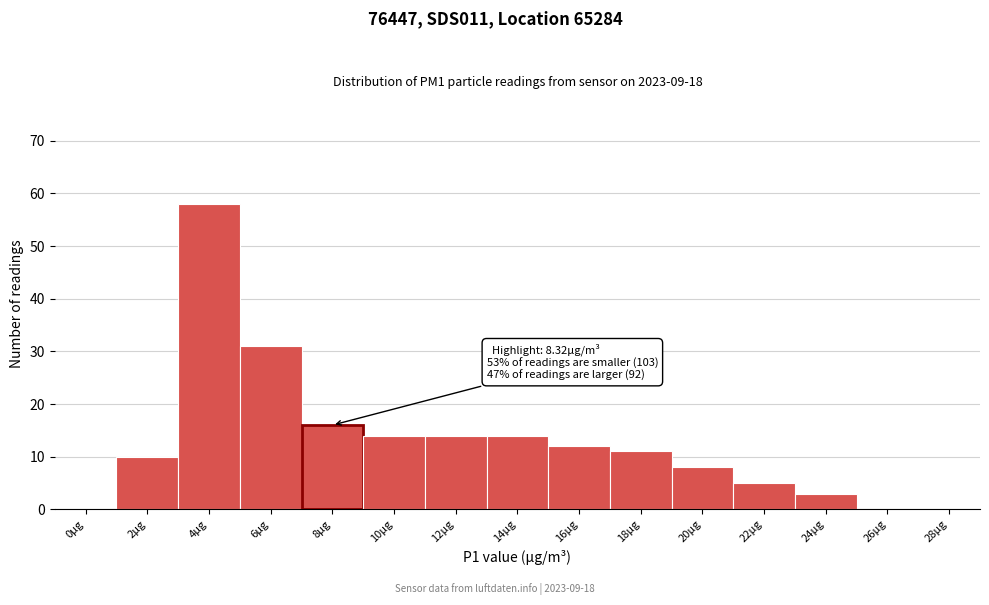

Reading left to right, extract all data points from this chart.

0µg=0	2µg=10	4µg=58	6µg=31	8µg=16	10µg=14	12µg=14	14µg=14	16µg=12	18µg=11	20µg=8	22µg=5	24µg=3	26µg=0	28µg=0